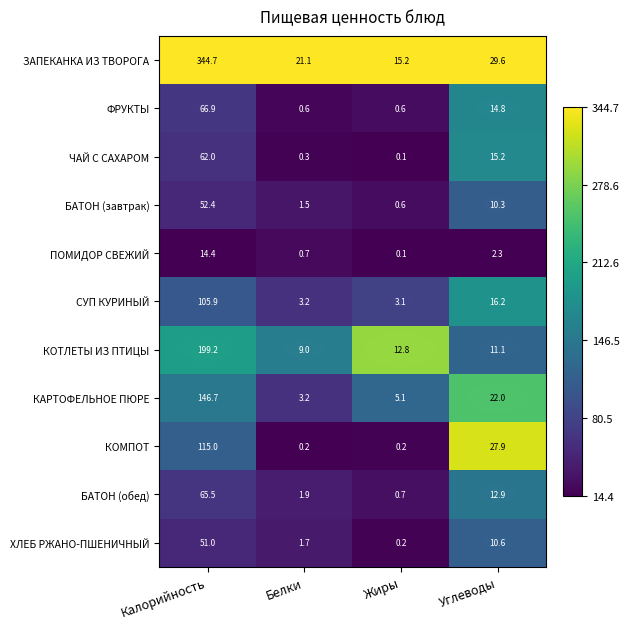

Which label corresponds to the smallest value in the chart?

Жиры